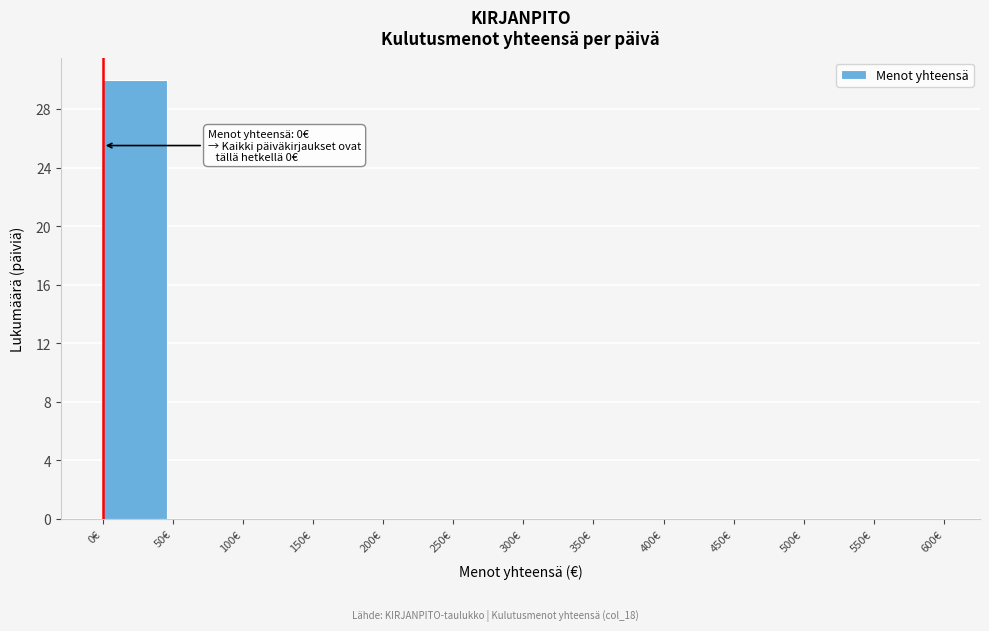

Over which range of the x-axis is the bar tallest?

0 to 50